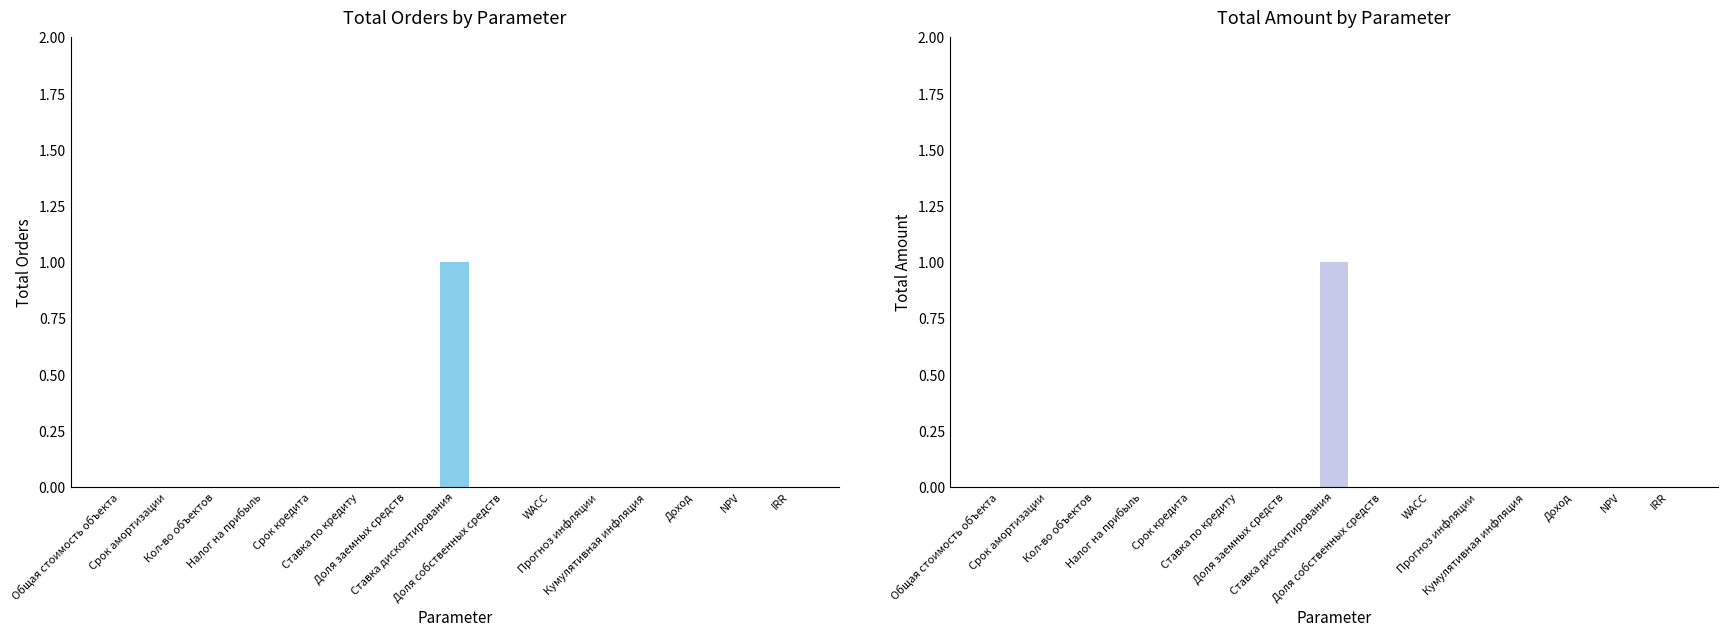

Reading right to left, list all the values displayed in this chart.

Total Orders: IRR=0	NPV=0	Доход=0	Кумулятивная инфляция=0	Прогноз инфляции=0	WACC=0	Доля собственных средств=0	Ставка дисконтирования=1	Доля заемных средств=0	Ставка по кредиту=0	Срок кредита=0	Налог на прибыль=0	Кол-во объектов=0	Срок амортизации=0	Общая стоимость объекта=0
Total Amount: IRR=0	NPV=0	Доход=0	Кумулятивная инфляция=0	Прогноз инфляции=0	WACC=0	Доля собственных средств=0	Ставка дисконтирования=1	Доля заемных средств=0	Ставка по кредиту=0	Срок кредита=0	Налог на прибыль=0	Кол-во объектов=0	Срок амортизации=0	Общая стоимость объекта=0